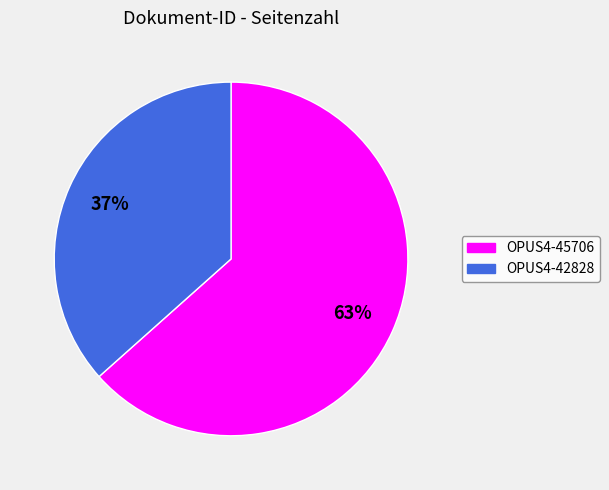

Which category has the biggest portion of the pie?

OPUS4-45706